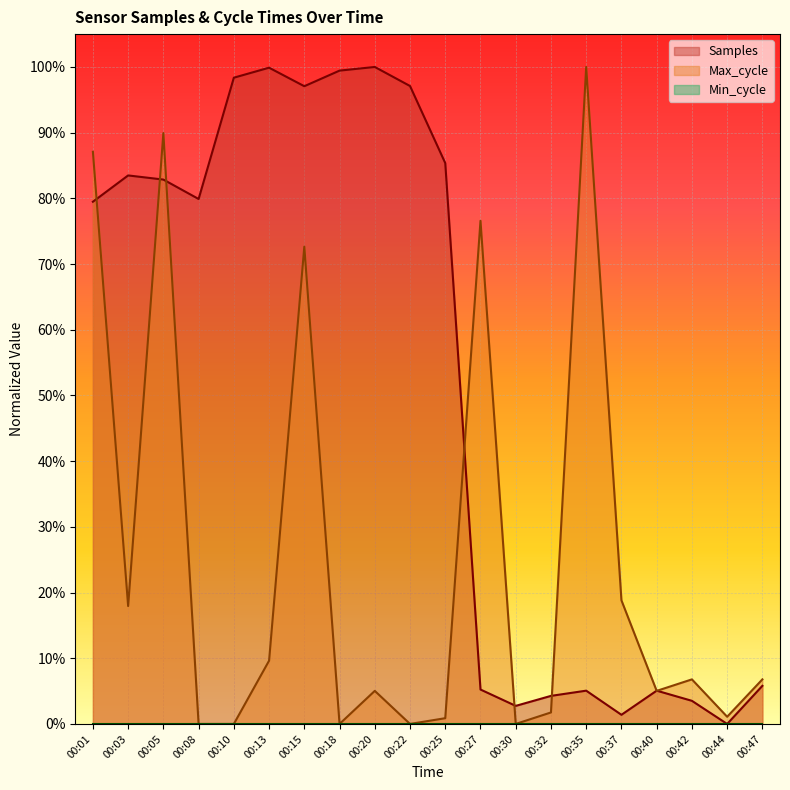

How many data points in Samples are above 0?

19